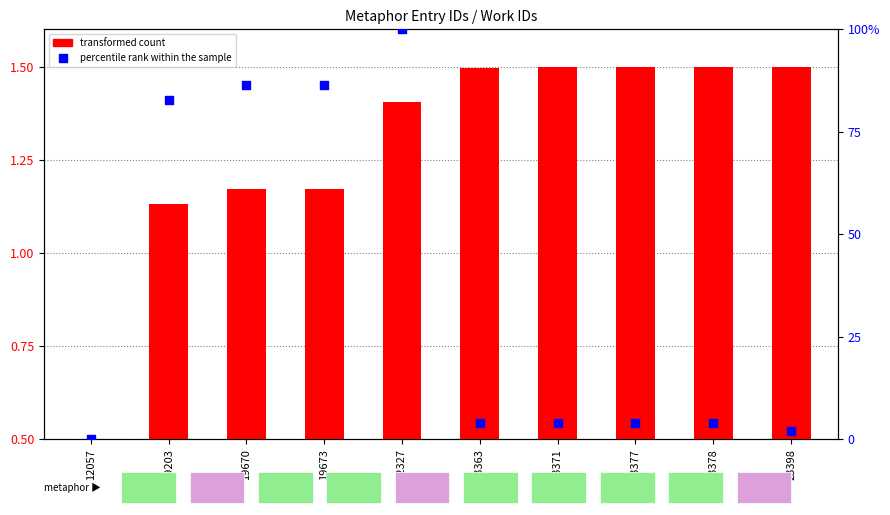

At which category is the sum across all series the highest?

22327